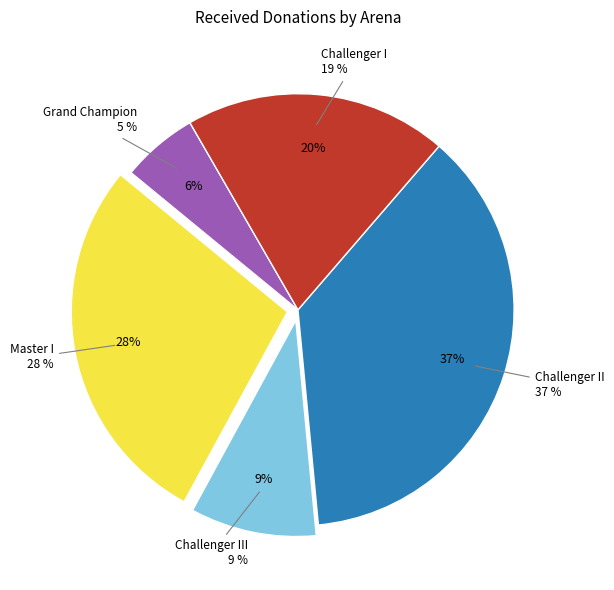

Is it true that Ice Wizard is 1% of the pie?

False